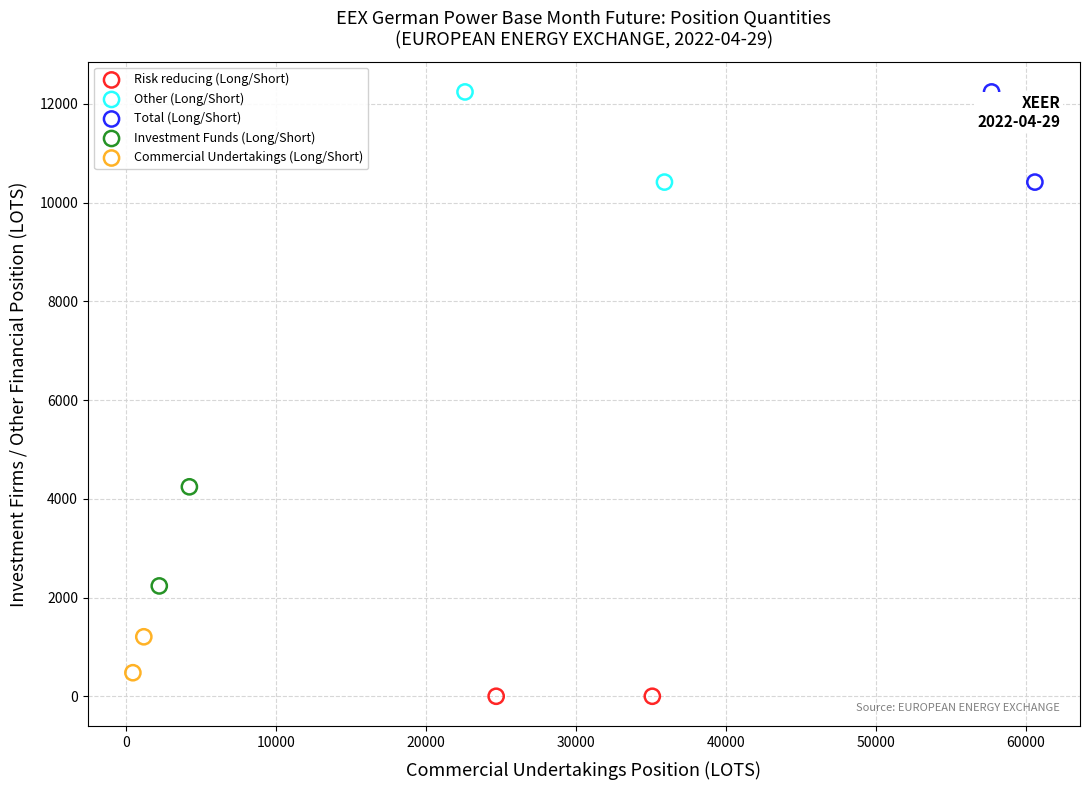

Which series contains the lowest Y value?

Risk reducing (Long/Short)